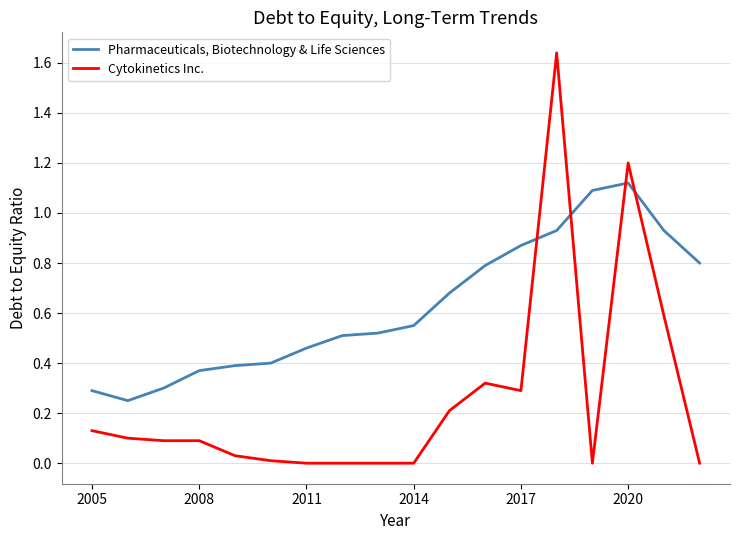

Which series has the largest total across all categories?

Pharmaceuticals, Biotechnology & Life Sciences